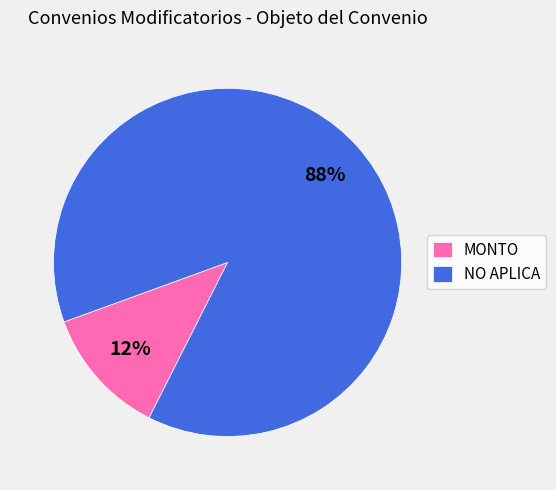

What percentage is the NO APLICA slice, to the nearest percent?

88%